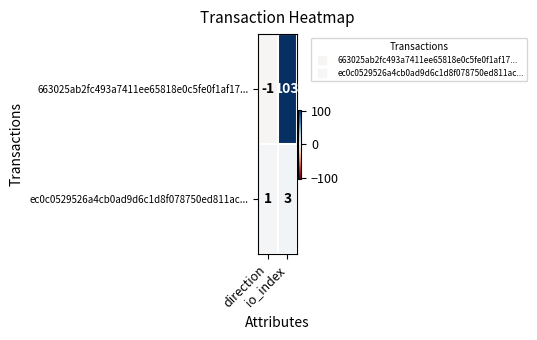

List the series in order of their overall mean, lowest first.

ec0c0529526a4cb0ad9d6c1d8f078750ed811ac..., 663025ab2fc493a7411ee65818e0c5fe0f1af17...